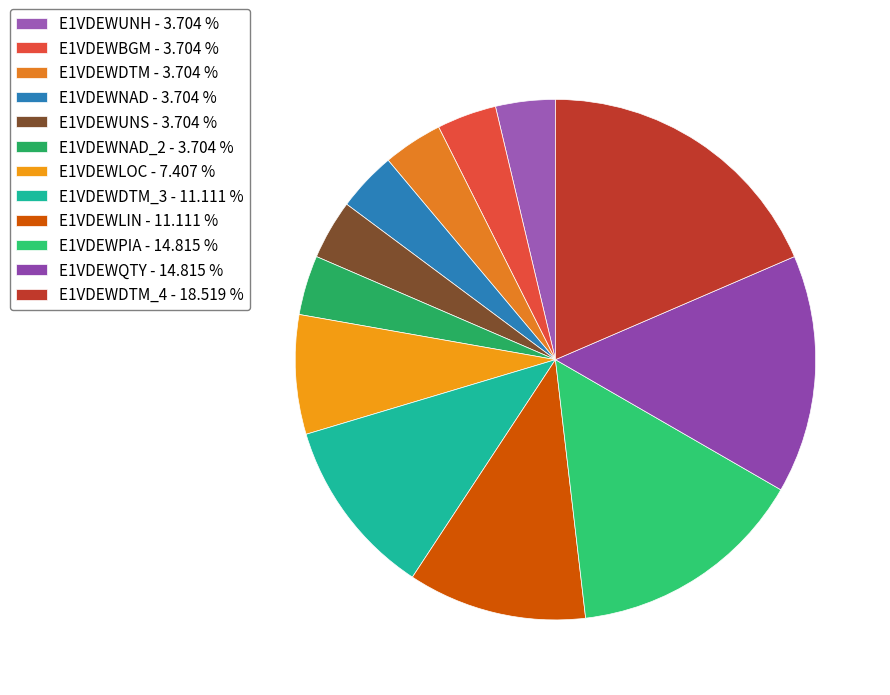

How many segments does this pie chart have?

12